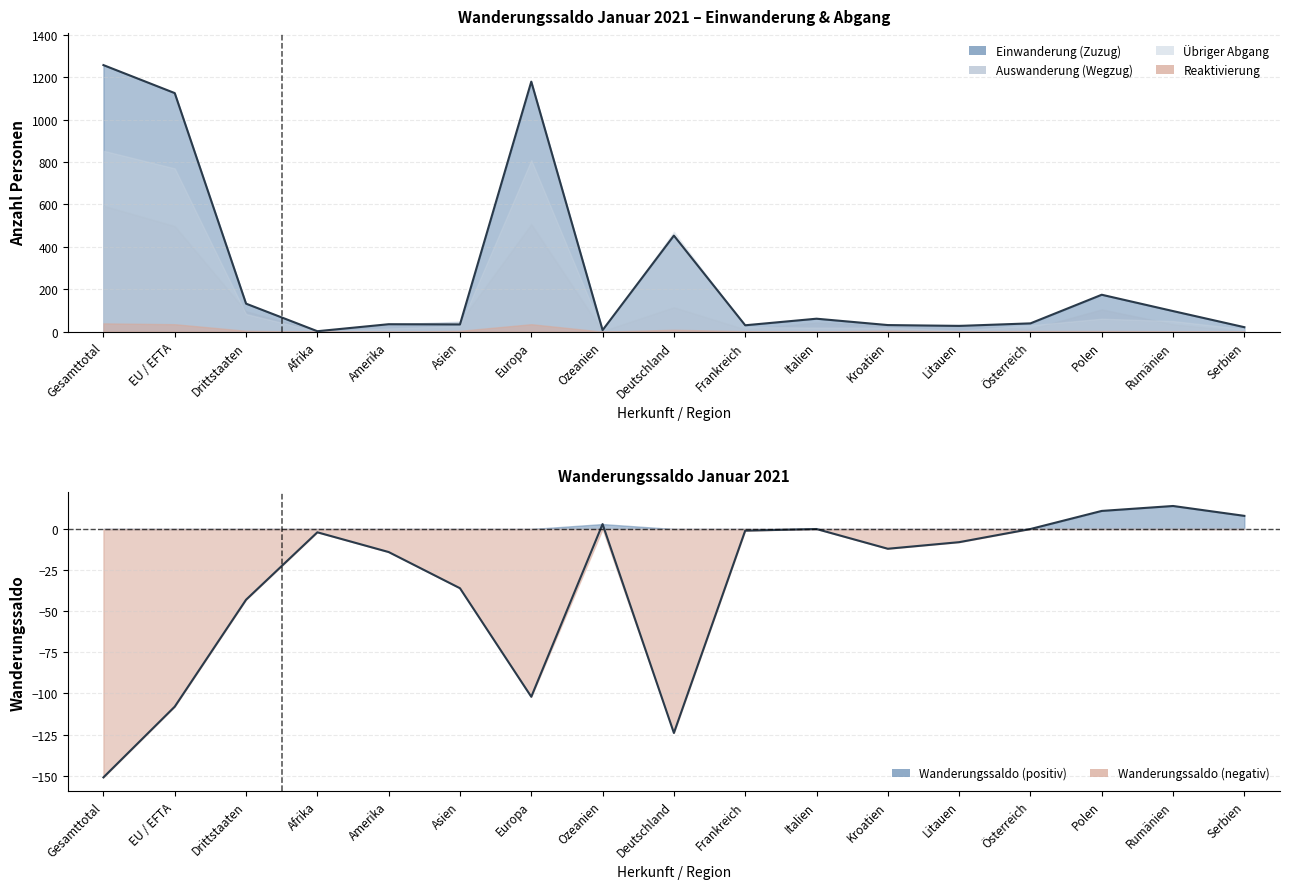

At which label does Reaktivierung reach its minimum?

Afrika